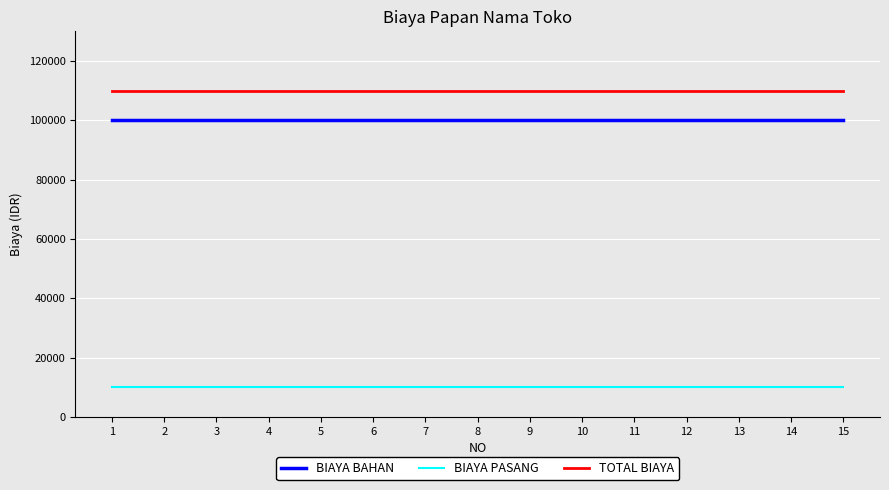

What is the smallest value displayed?

10000